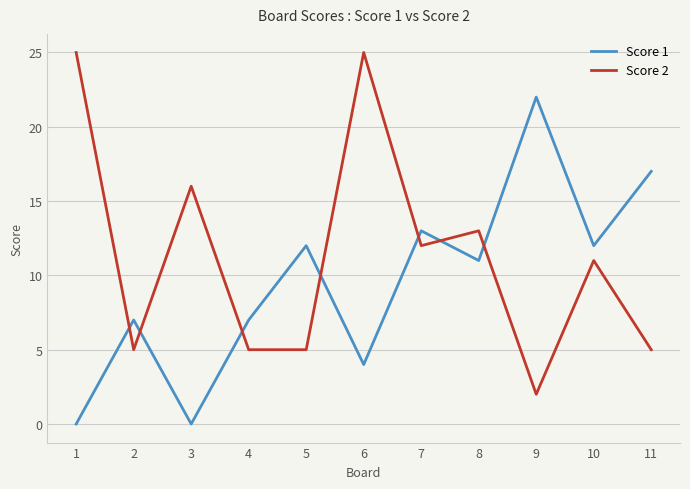

Read the Score 2 value at 4.

5